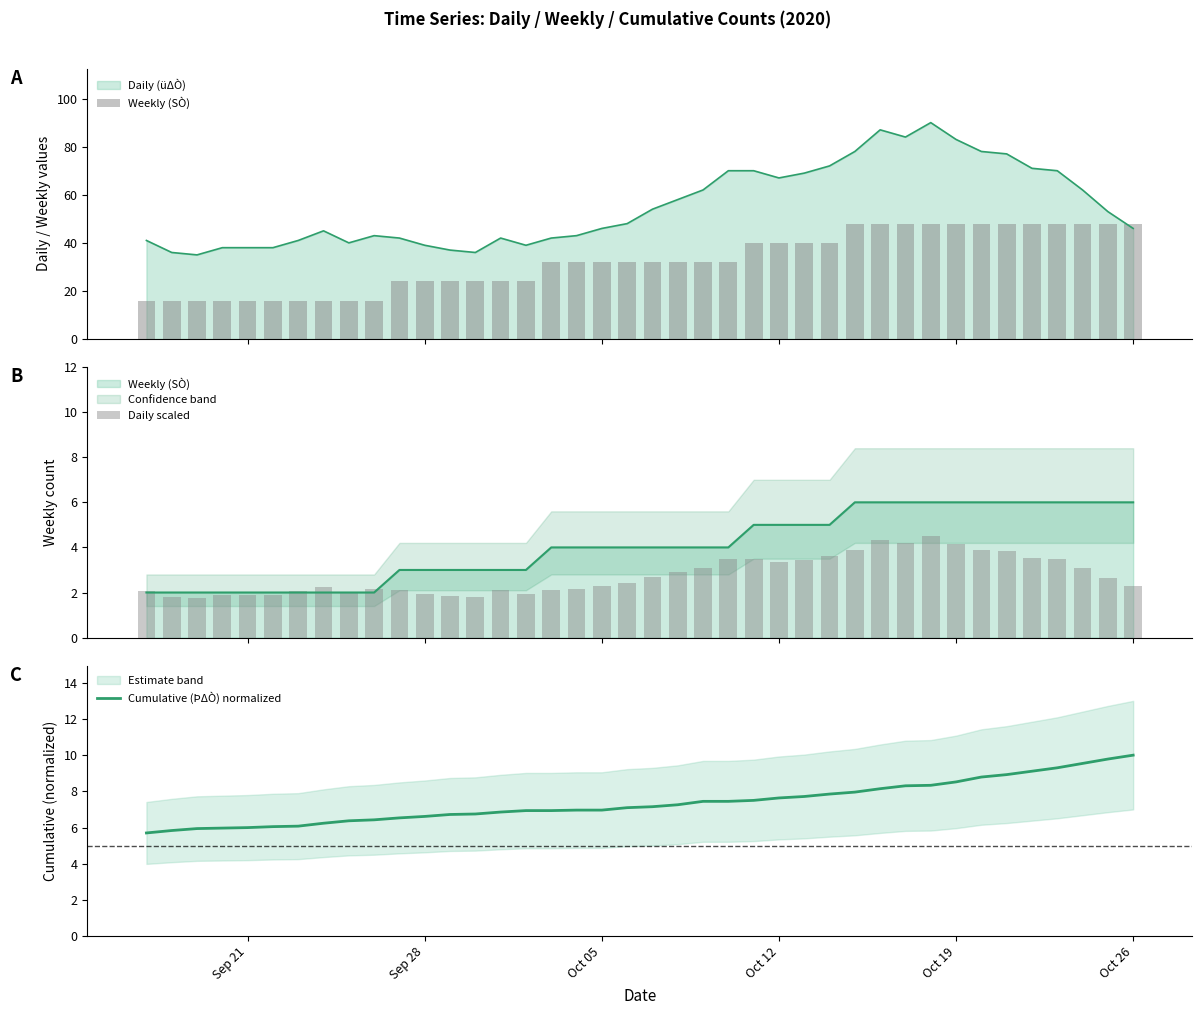

How many data points in Daily scaled are less than 2?

9